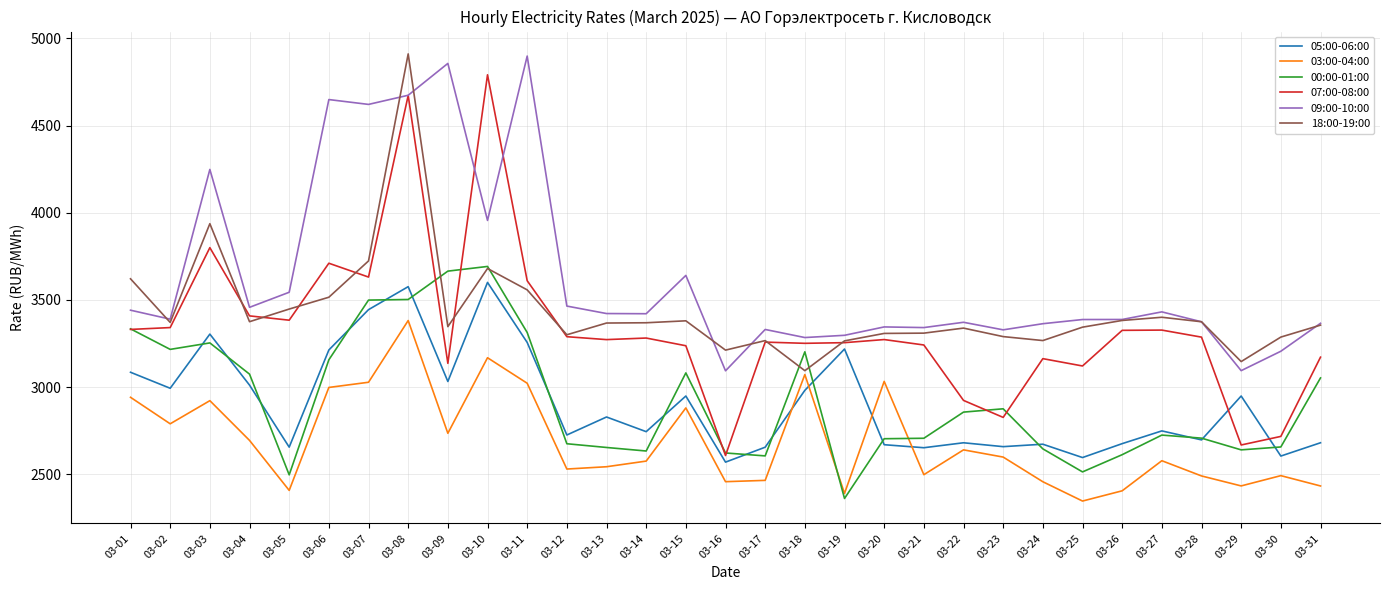

What is the sum of the 05:00-06:00 values at 03-14 and 03-26?

5420.0